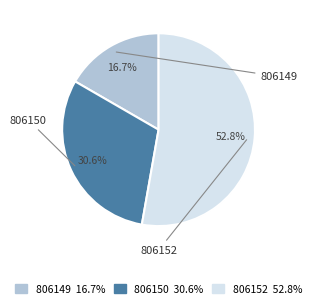

What is the smallest slice in the pie chart?

806149